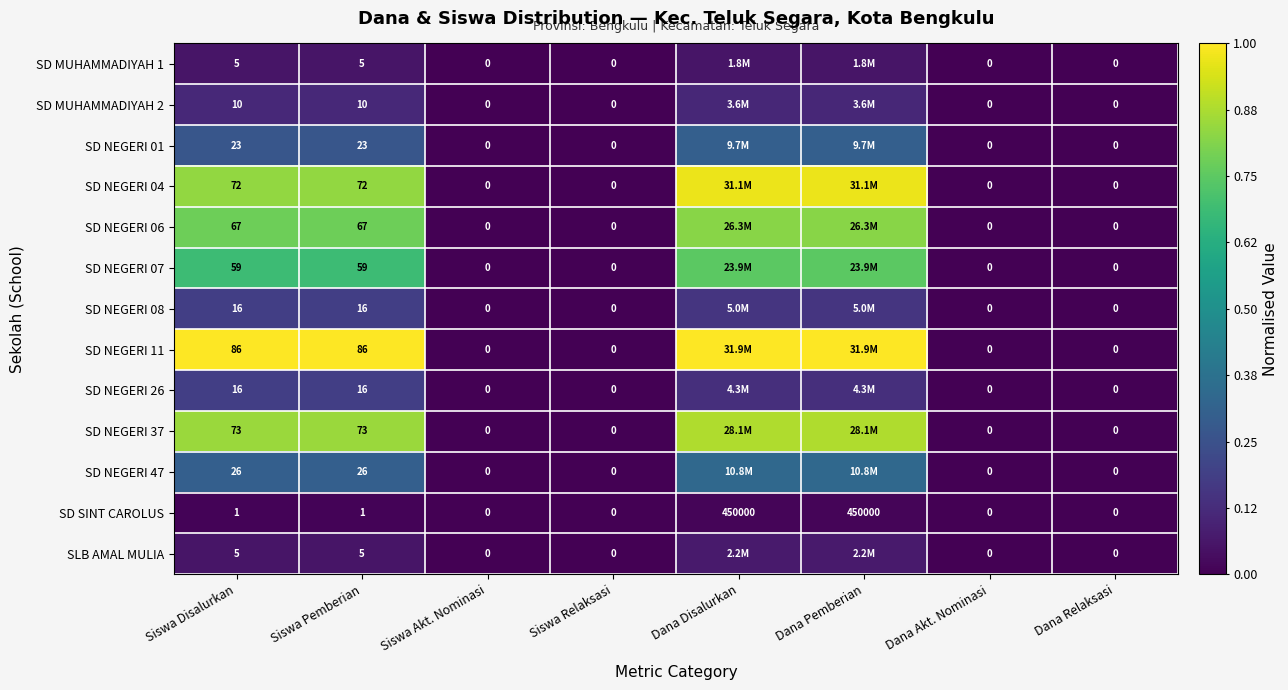

Is the value of SD NEGERI 47 at Siswa Relaksasi greater than the value of SD MUHAMMADIYAH 2 at Siswa Disalurkan?

No